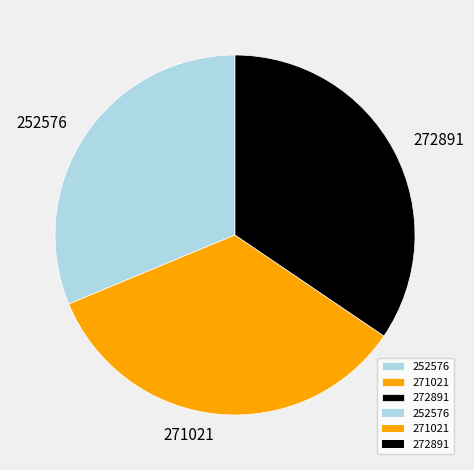

How many segments does this pie chart have?

3